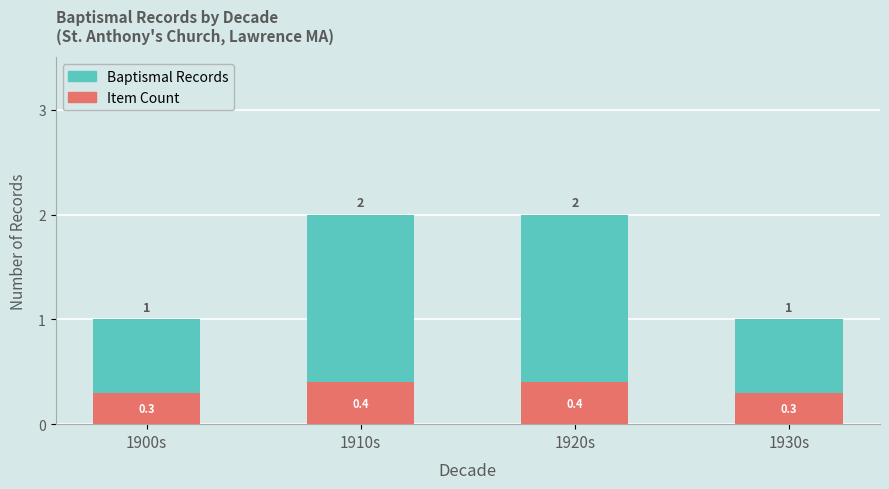

List the series in order of their overall mean, highest first.

Baptismal Records, Item Count